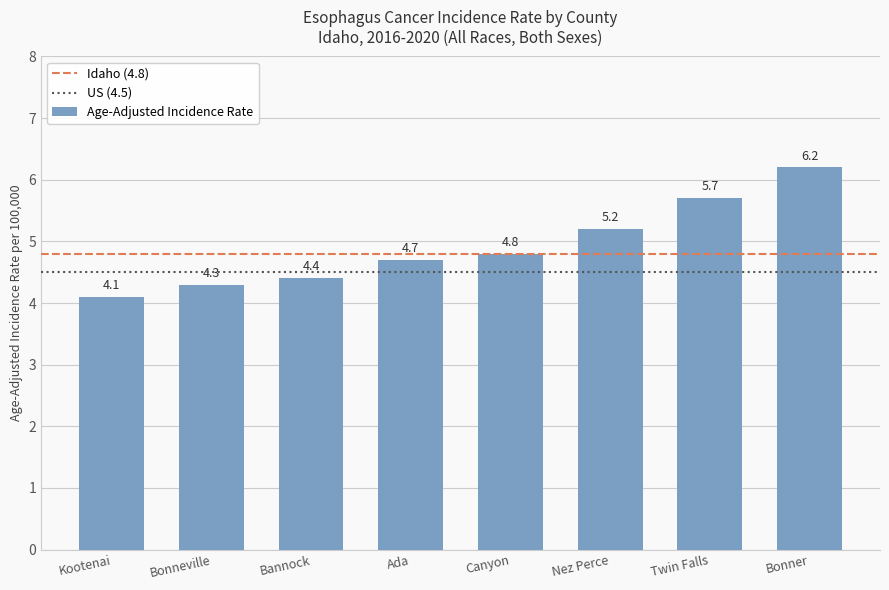

What is the change in value from Bannock to Bonner?

+1.8